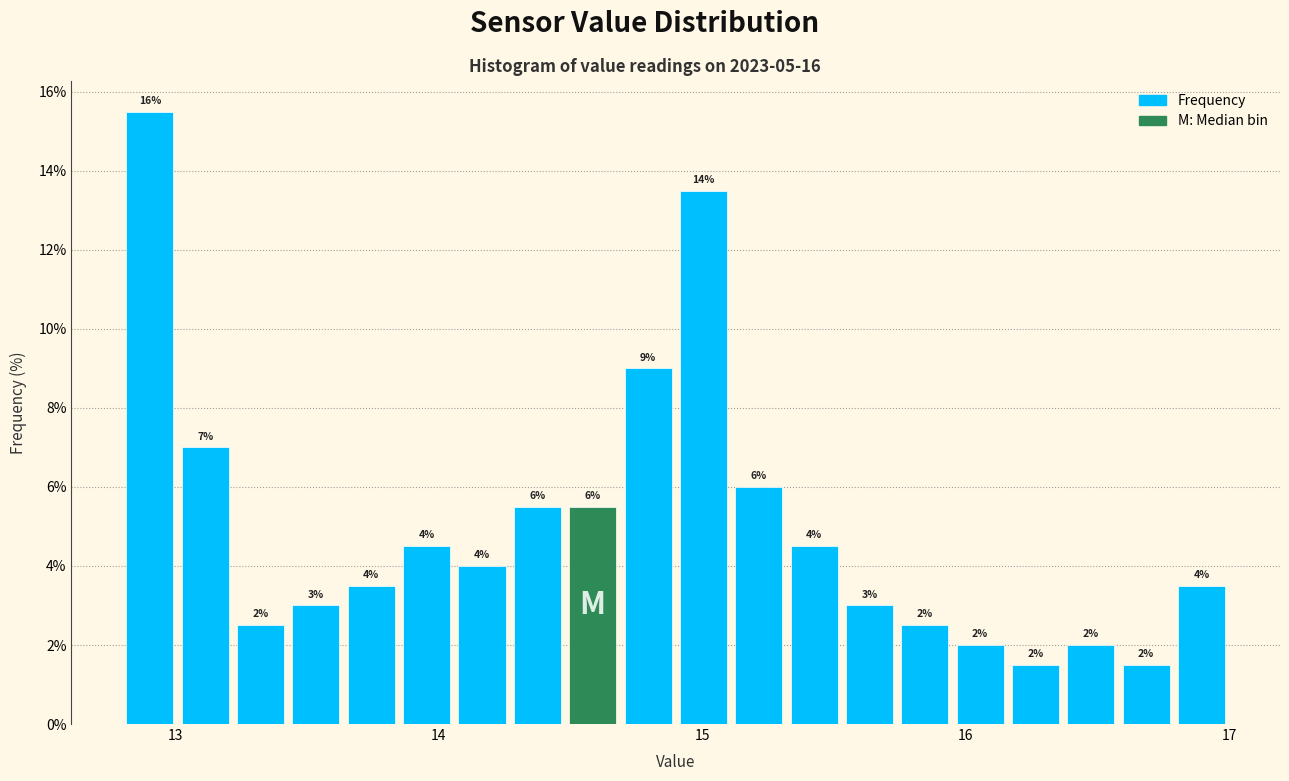

Around what value on the x-axis is the tallest bar? Give the approximate position of its centre, as read against the axis.

12.9